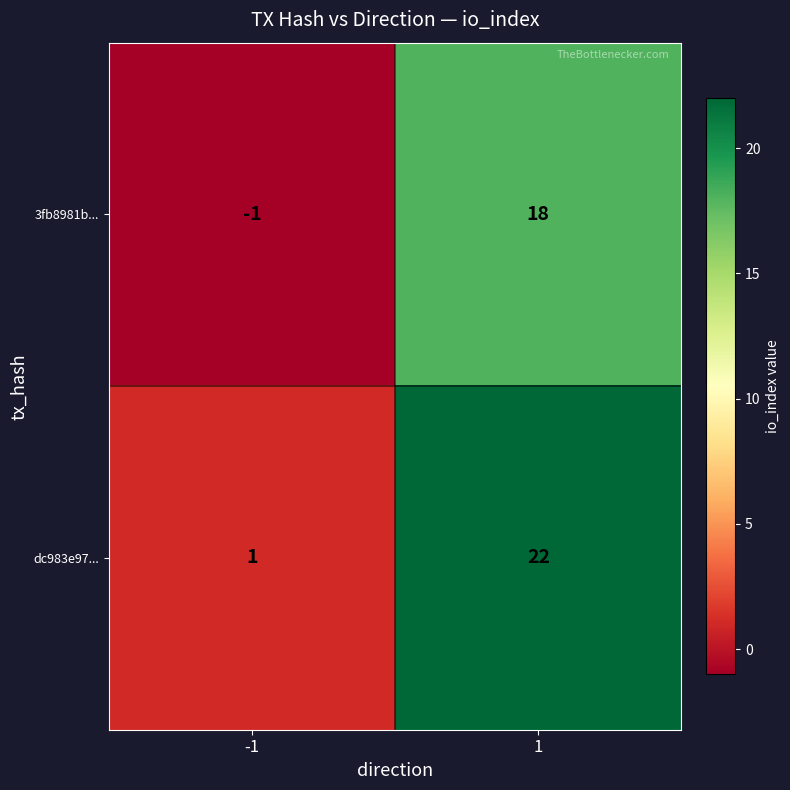

Rank the series at 1 from lowest to highest value.

3fb8981b..., dc983e97...